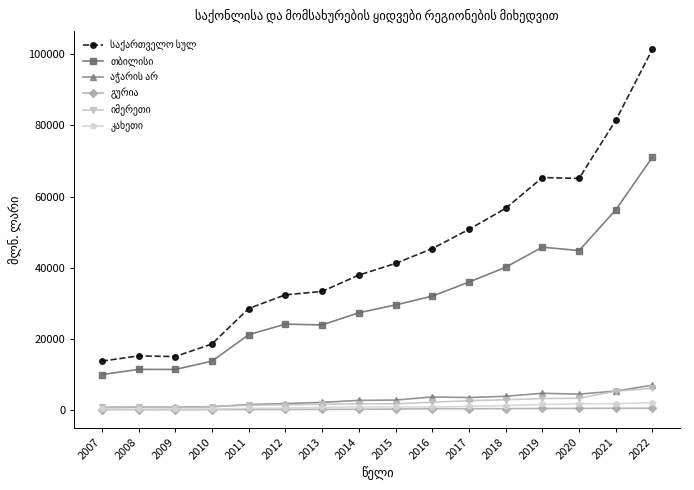

What is the spread (max minus min) of values at 2013?

33161.0